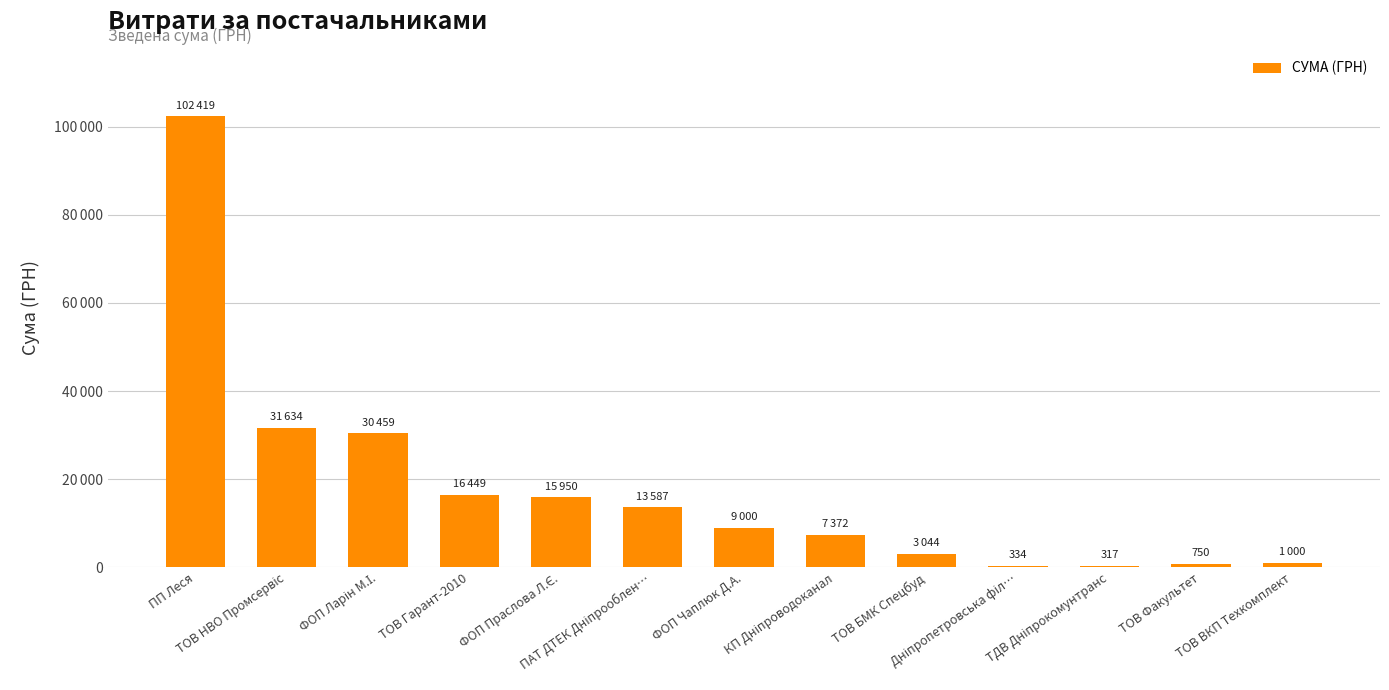

What is the label of the 1st bar from the right?

ТОВ ВКП Техкомплект